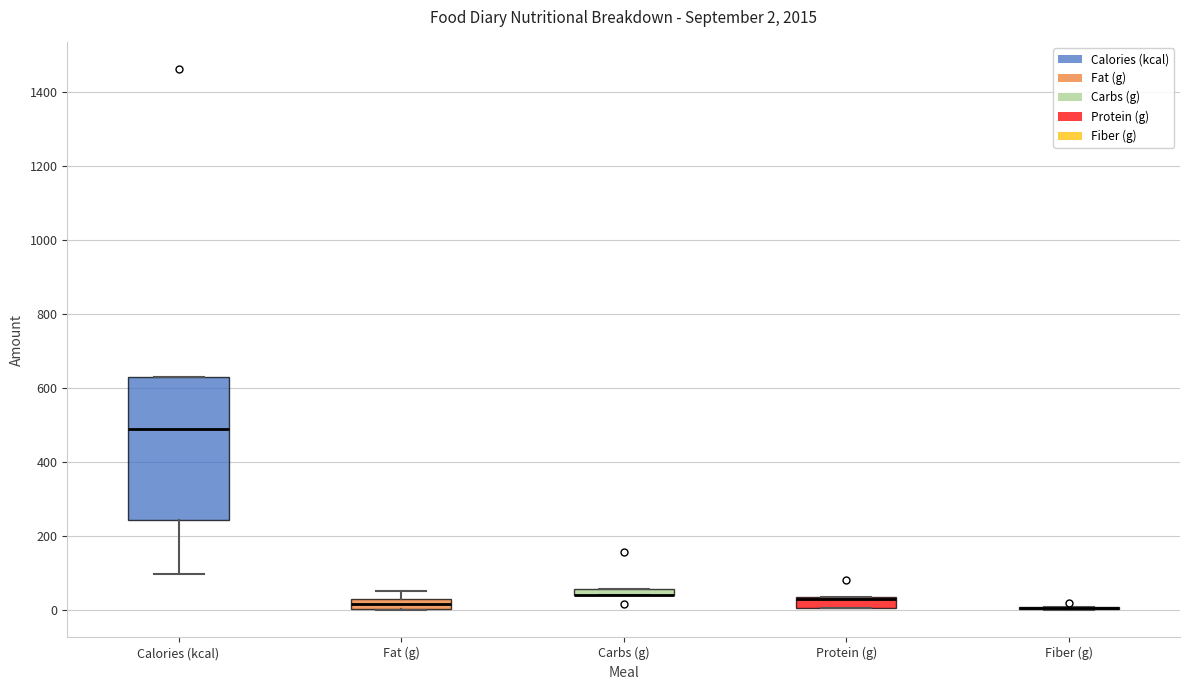

Which box is the tallest, from its lower edge to its upper edge?

Calories (kcal)